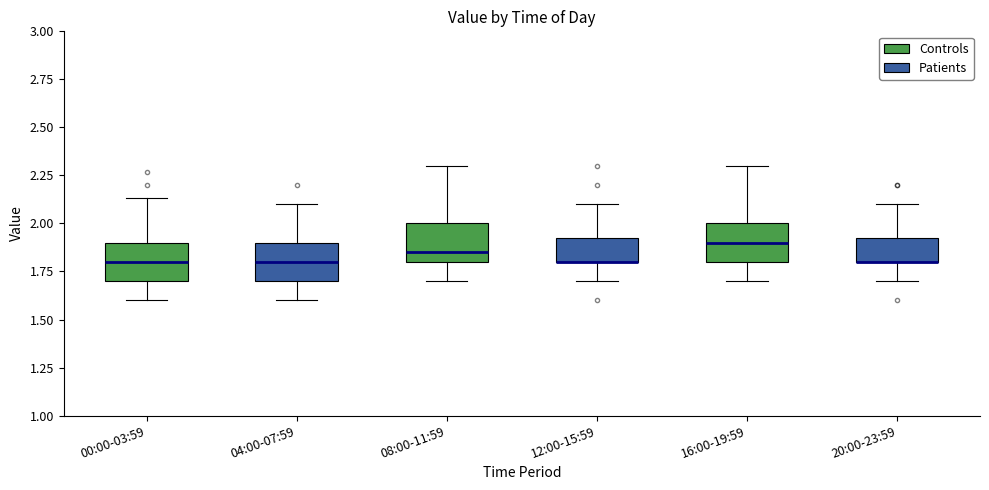

Reading left to right, transcribe this box plot: for each box, give where its median line is, the range the box spans, and where its two whiskers end, as read against the y-axis. The values are not printed on the chart, so give them approximately, as read against the axis.

00:00-03:59: median 1.80, box 1.70 to 1.90, whiskers 1.60 to 2.15
04:00-07:59: median 1.80, box 1.70 to 1.90, whiskers 1.60 to 2.10
08:00-11:59: median 1.85, box 1.80 to 2.00, whiskers 1.70 to 2.30
12:00-15:59: median 1.80 (drawn on the box's lower edge), box 1.80 to 1.95, whiskers 1.70 to 2.10
16:00-19:59: median 1.90, box 1.80 to 2.00, whiskers 1.70 to 2.30
20:00-23:59: median 1.80 (drawn on the box's lower edge), box 1.80 to 1.95, whiskers 1.70 to 2.10